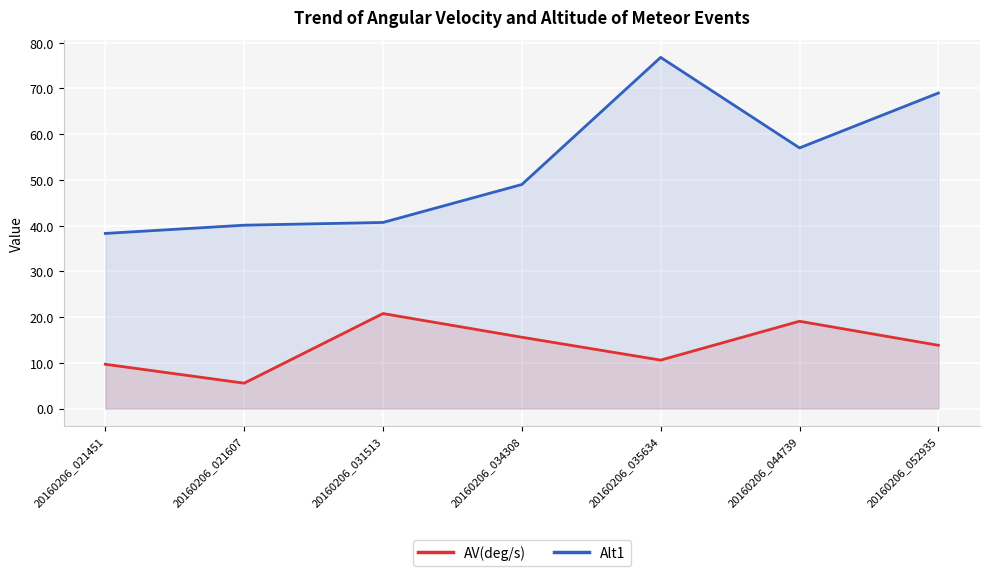

Reading left to right, what are all the values shown in this chart?

AV(deg/s): 9.7	5.6	20.8	15.6	10.6	19.1	13.8
Alt1: 38.3	40.1	40.7	49.0	76.8	57.0	69.0